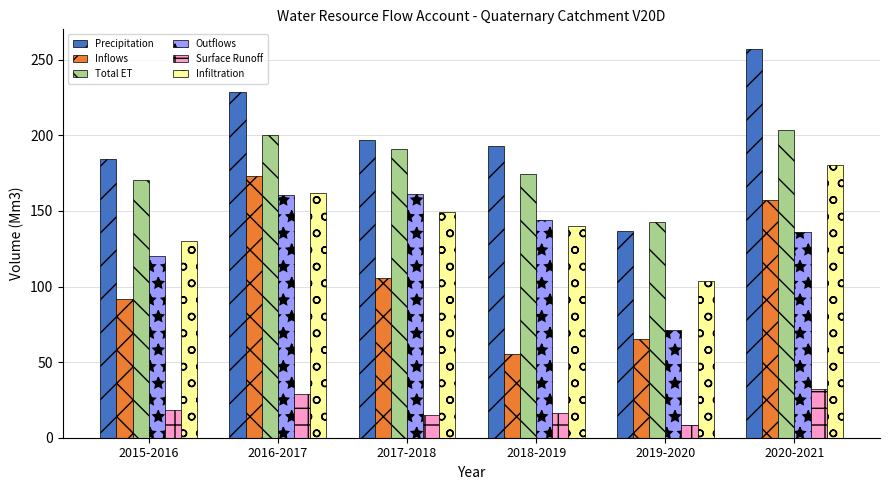

The Surface Runoff series shows 18.5 at 2015-2016. True or false?

True